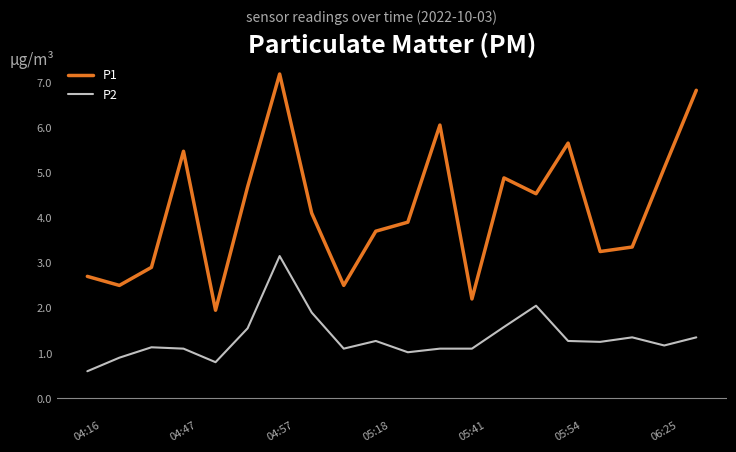

What is the smallest value displayed?

0.6